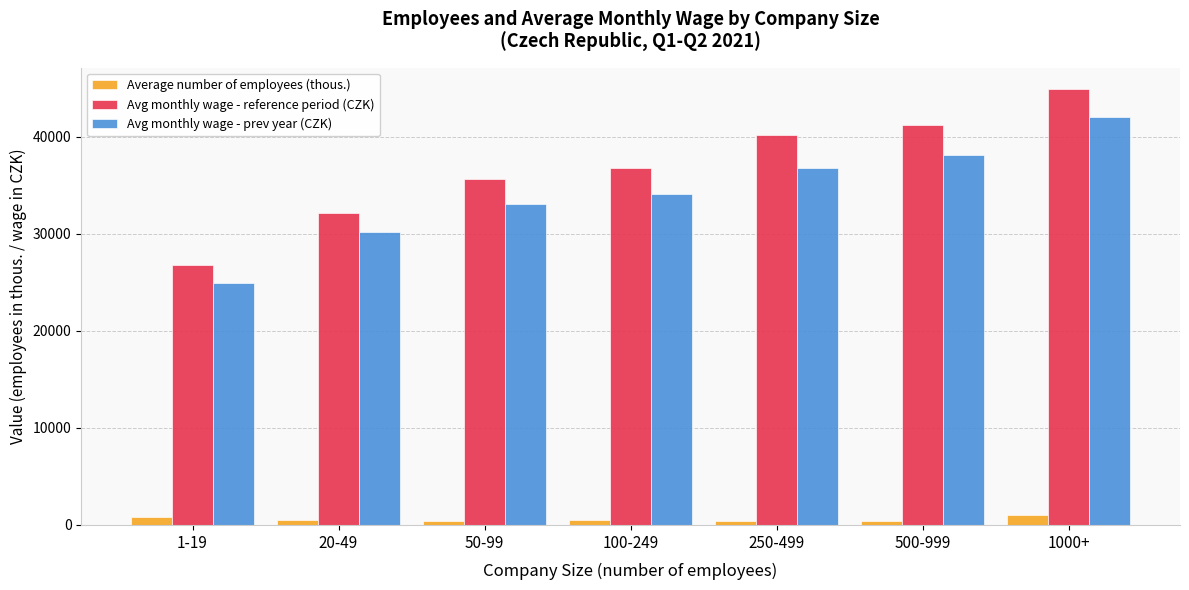

Rank the series at 1-19 from highest to lowest value.

Avg monthly wage - reference period (CZK), Avg monthly wage - prev year (CZK), Average number of employees (thous.)